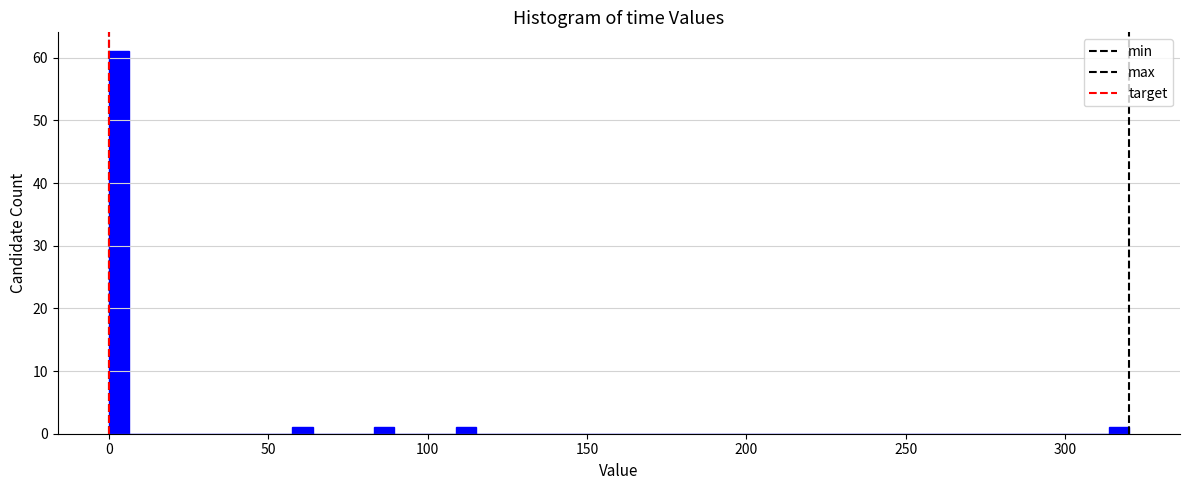

Around what value on the x-axis is the tallest bar? Give the approximate position of its centre, as read against the axis.

5